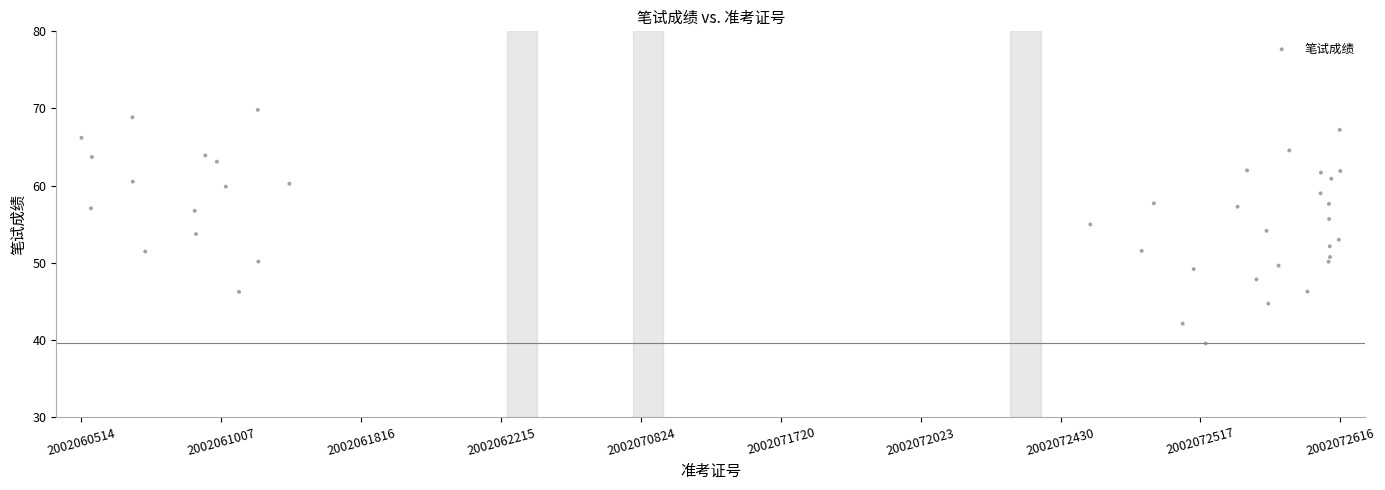

What is the range of X values (max minus min)?

1.0